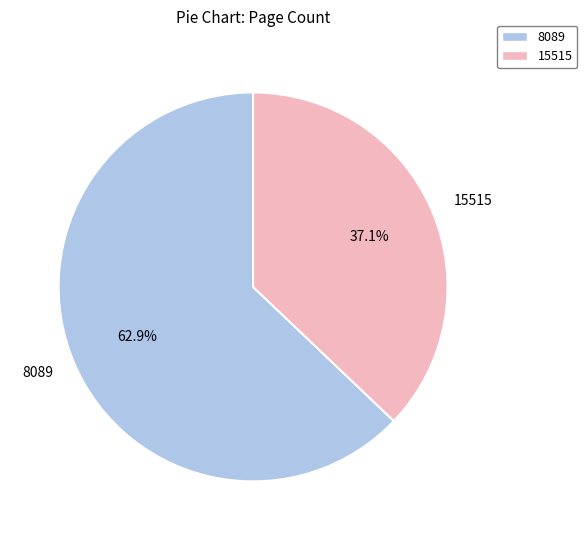

To the nearest percent, what is the difference between the largest and smallest slice percentages?

26%